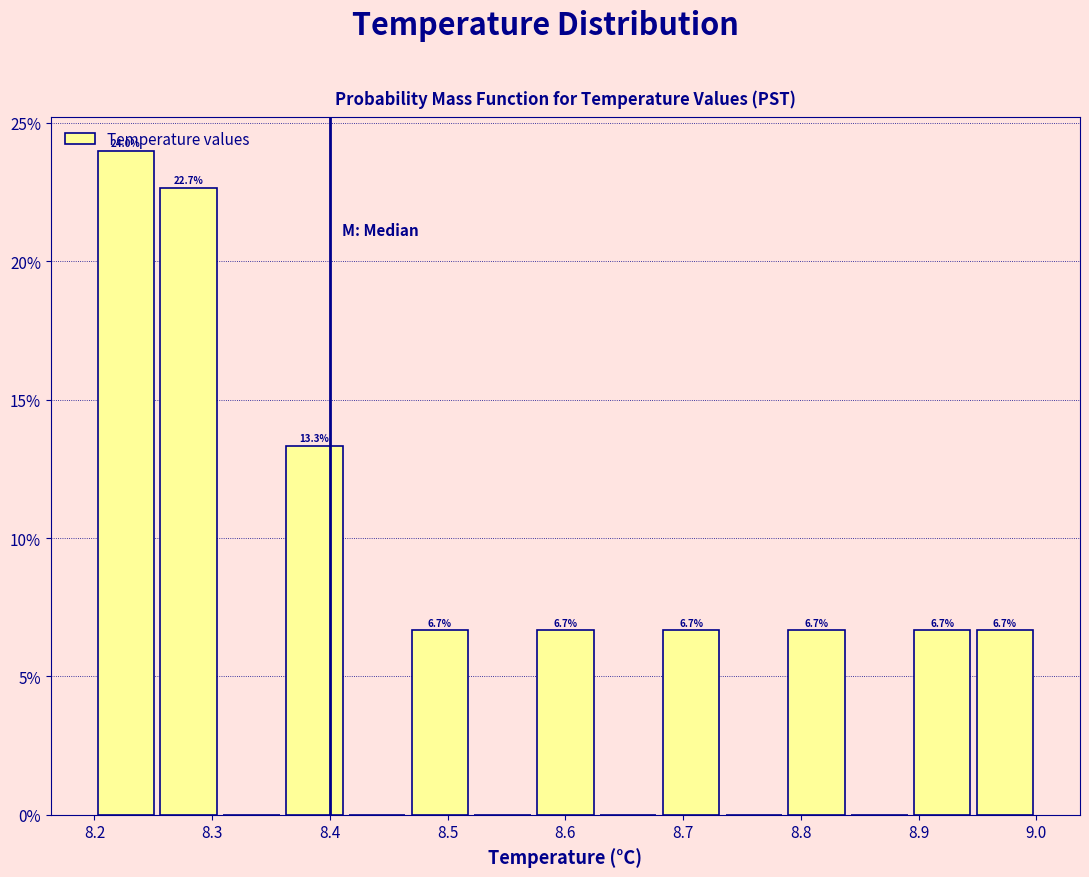

Which range on the x-axis has the tallest bar?

8.20 to 8.25